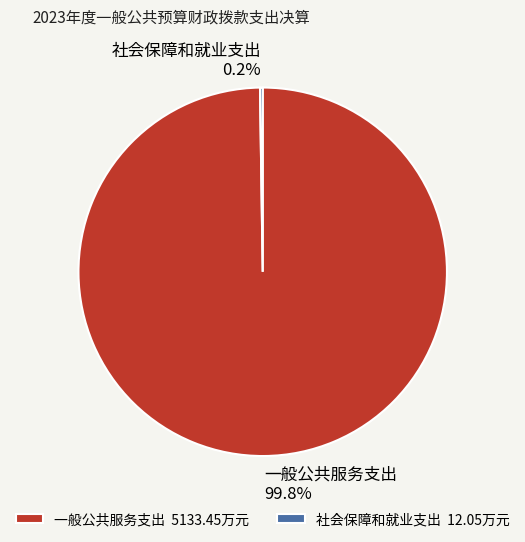

Does 一般公共服务支出 99.8% account for over 50% of the chart?

Yes